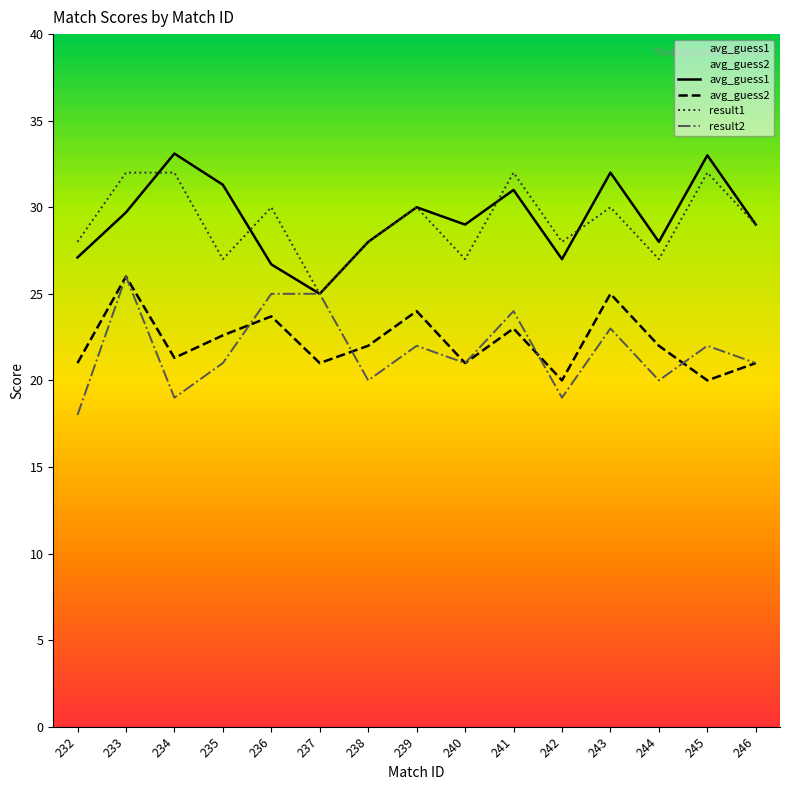

What is the smallest value displayed?

18.0